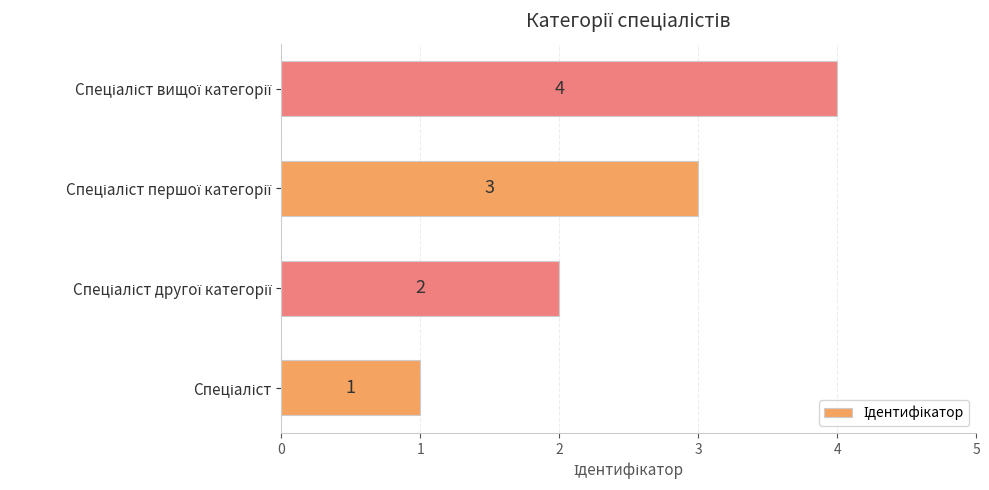

What is the greatest value displayed?

4